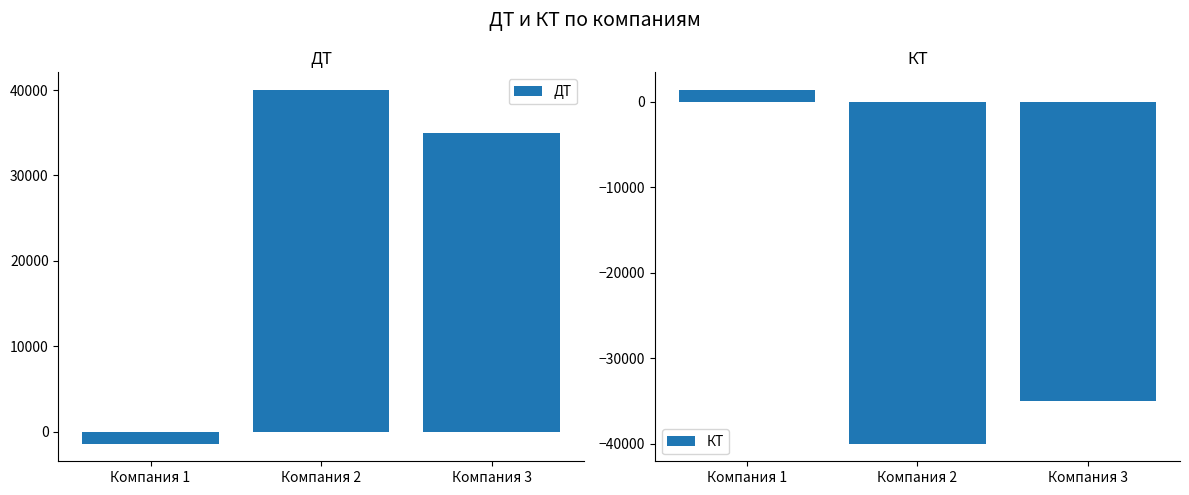

Reading left to right, extract all data points from this chart.

ДТ: Компания 1=-1363.7	Компания 2=40000.0	Компания 3=35000.0
КТ: Компания 1=1363.7	Компания 2=-40000.0	Компания 3=-35000.0